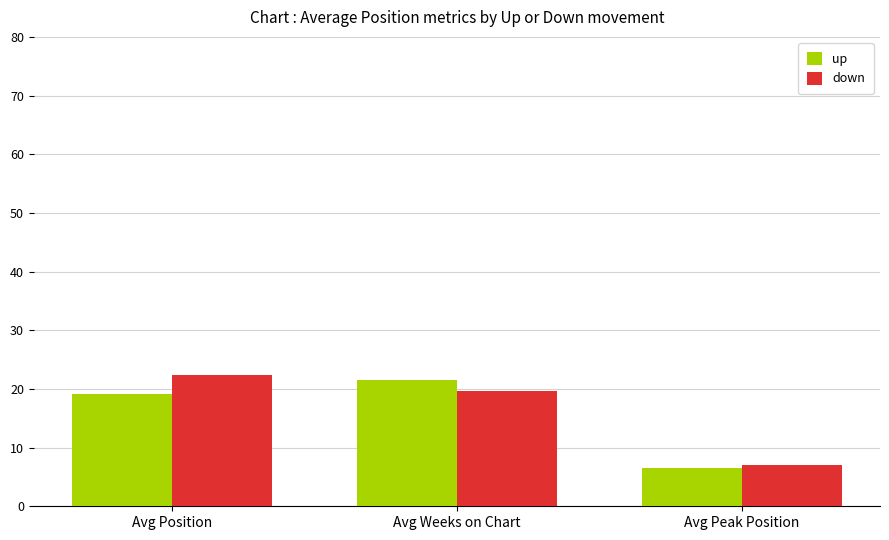

What is the difference between the maximum and minimum values in the up series?

15.0